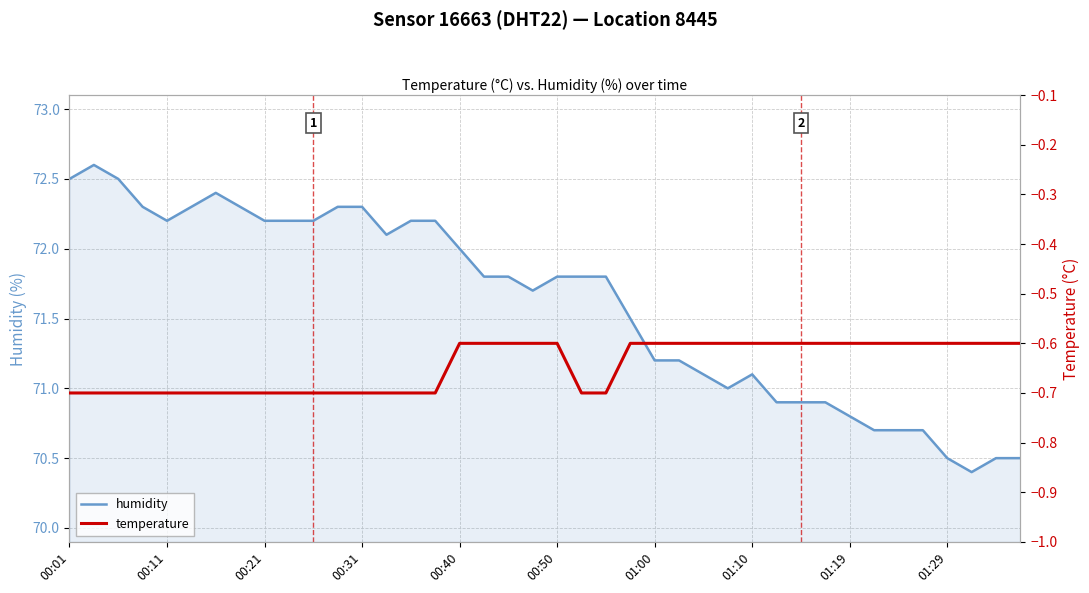

What are all the series names shown in the legend?

humidity, temperature